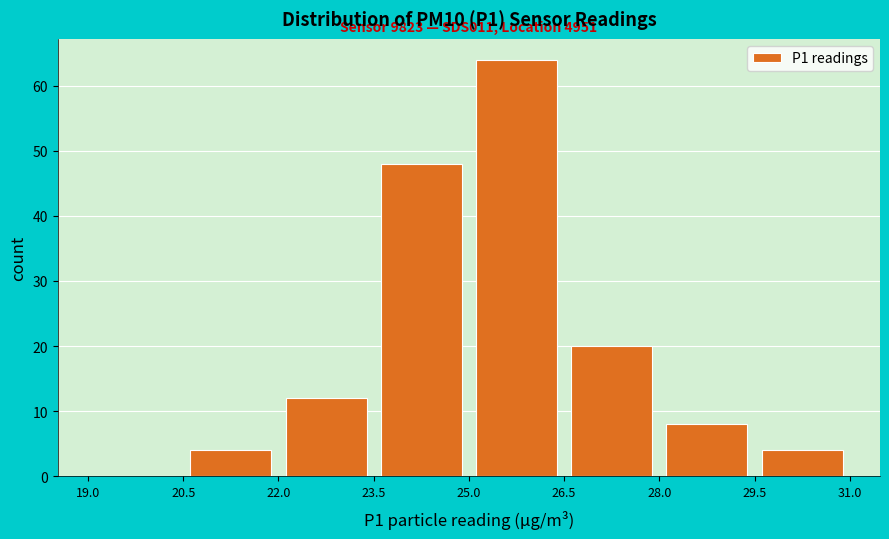

Over which range of the x-axis is the bar tallest?

25.0 to 26.5